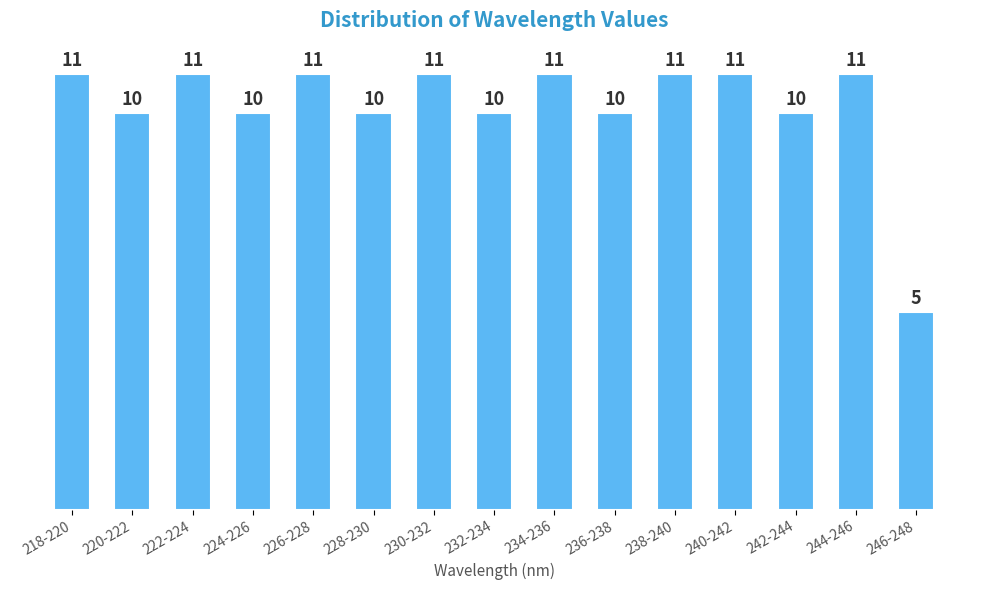

Reading left to right, extract all data points from this chart.

218-220=11	220-222=10	222-224=11	224-226=10	226-228=11	228-230=10	230-232=11	232-234=10	234-236=11	236-238=10	238-240=11	240-242=11	242-244=10	244-246=11	246-248=5